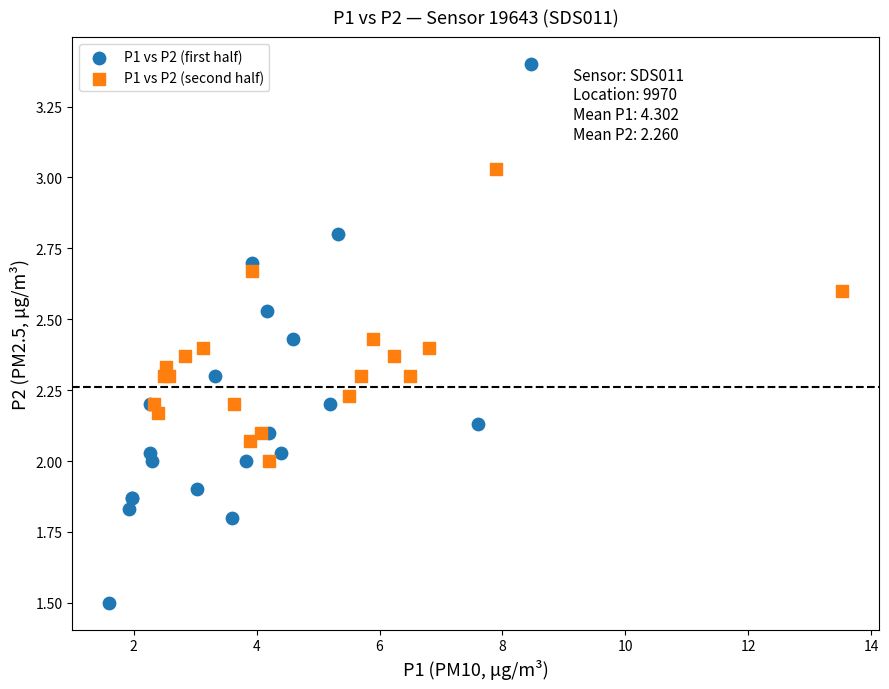

Which series reaches the maximum Y coordinate?

P1 vs P2 (first half)